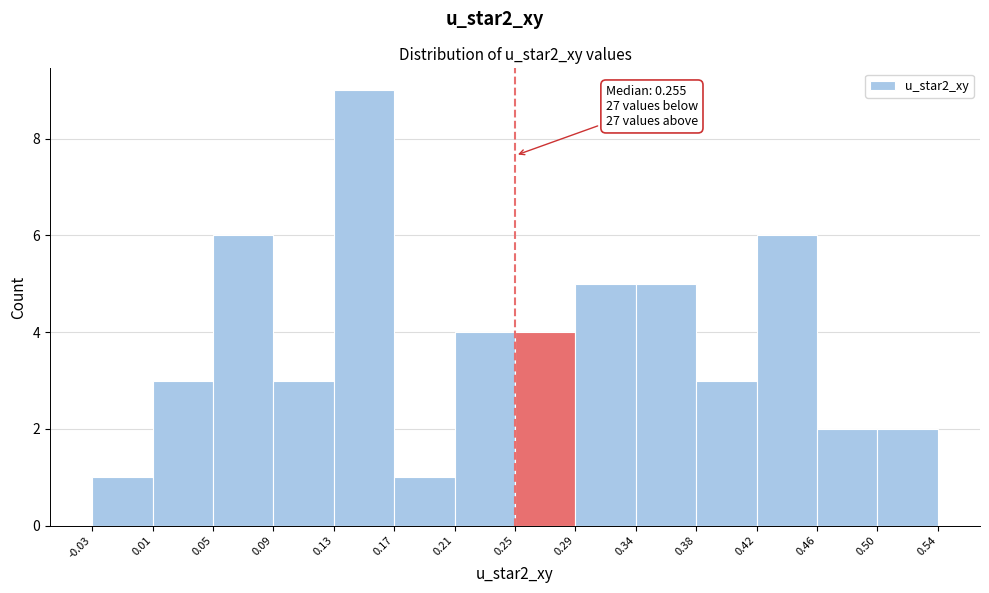

Which range on the x-axis has the tallest bar?

0.13 to 0.17